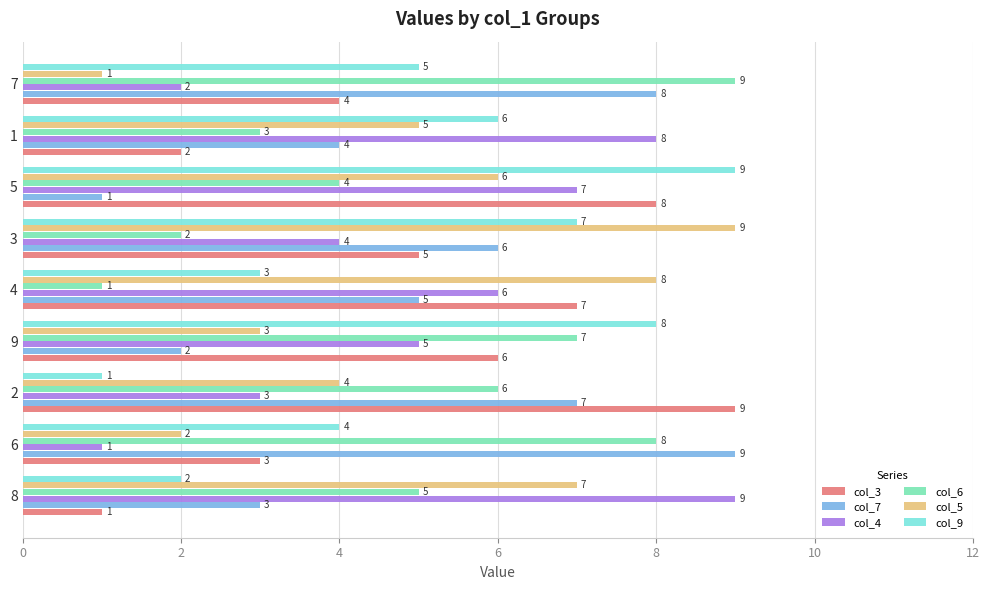

What is the difference between the maximum and second lowest values in the col_9 series?

7